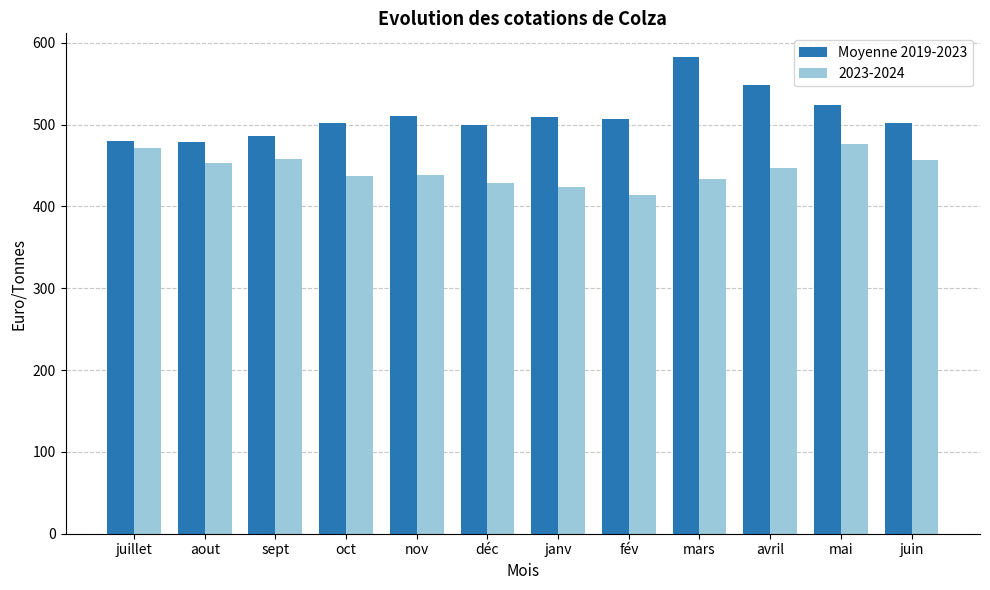

What is the difference between the highest and lowest values at nov?

73.0